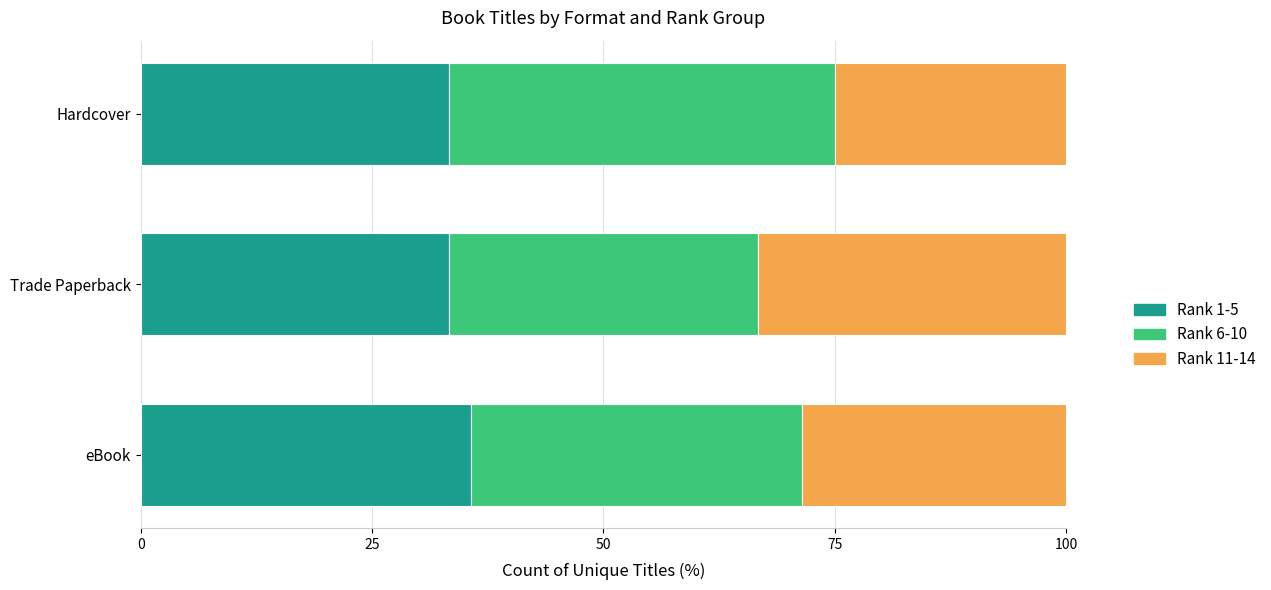

What is the total value across all series at Trade Paperback?

100.0